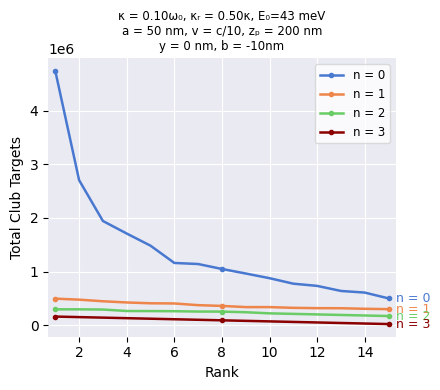

What is the highest value of the n = 0 series?

4742700